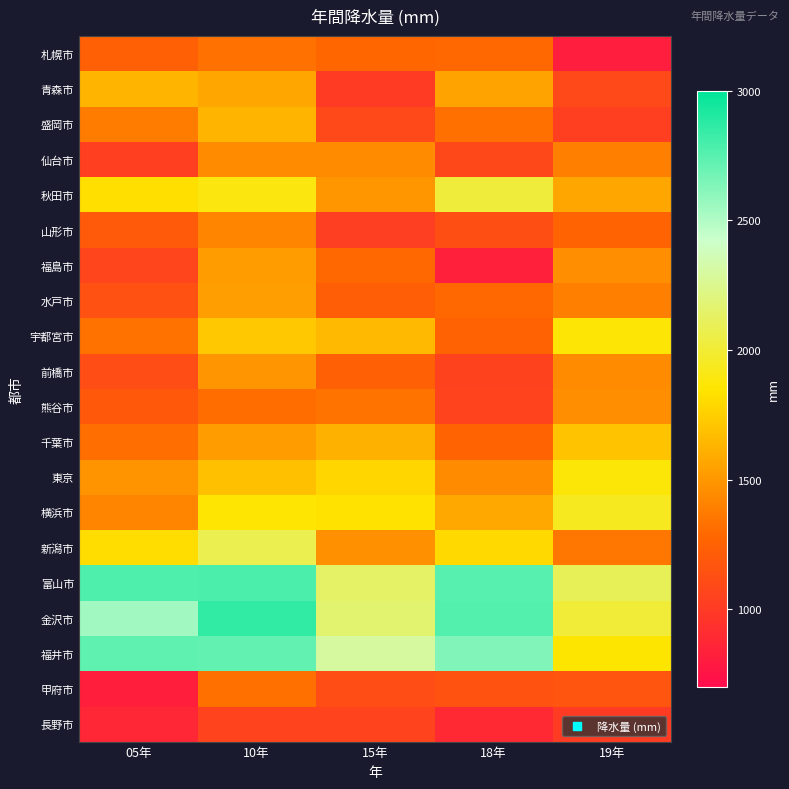

Rank the series at 15年 from highest to lowest value.

福井市, 金沢市, 富山市, 横浜市, 東京, 宇都宮市, 千葉市, 秋田市, 新潟市, 仙台市, 熊谷市, 福島市, 札幌市, 前橋市, 水戸市, 甲府市, 盛岡市, 長野市, 山形市, 青森市